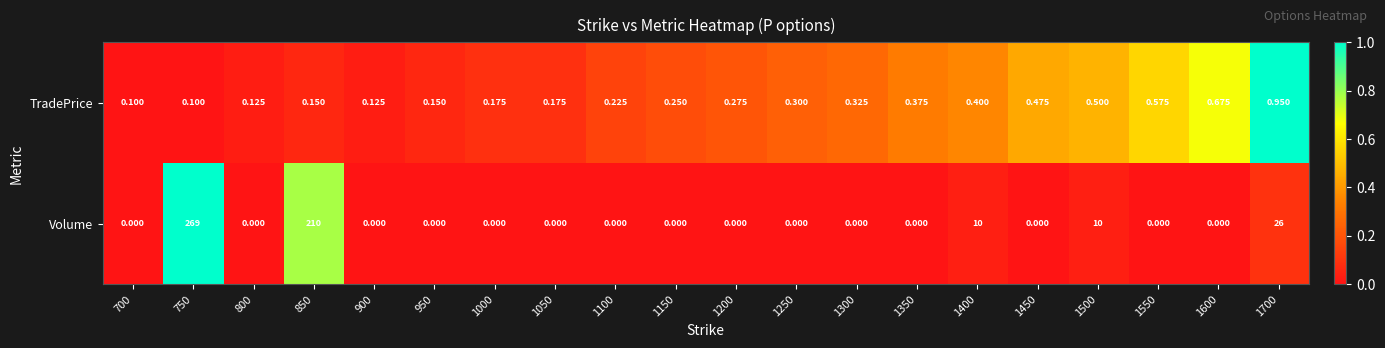

Which series has the largest range (max minus min)?

Volume